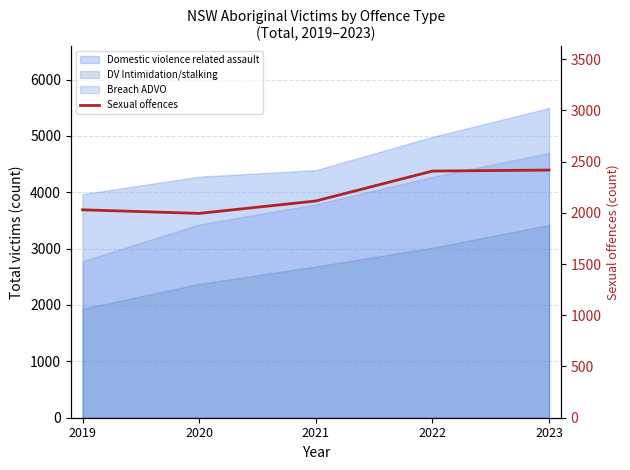

Where is the first local minimum?

2020